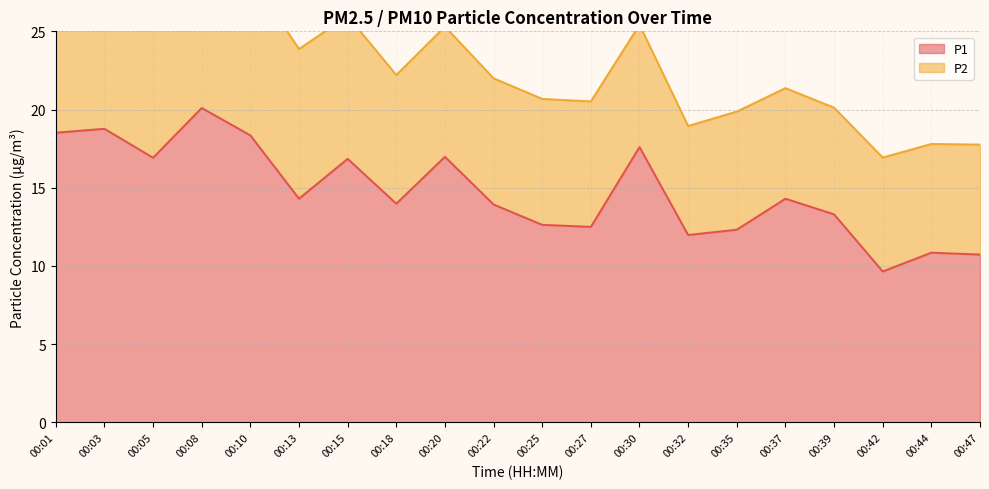

Reading right to left, extract all data points from this chart.

10.7	10.8	9.7	13.3	14.3	12.3	12.0	17.6	12.5	12.6	13.9	17.0	14.0	16.9	14.3	18.4	20.1	16.9	18.8	18.5